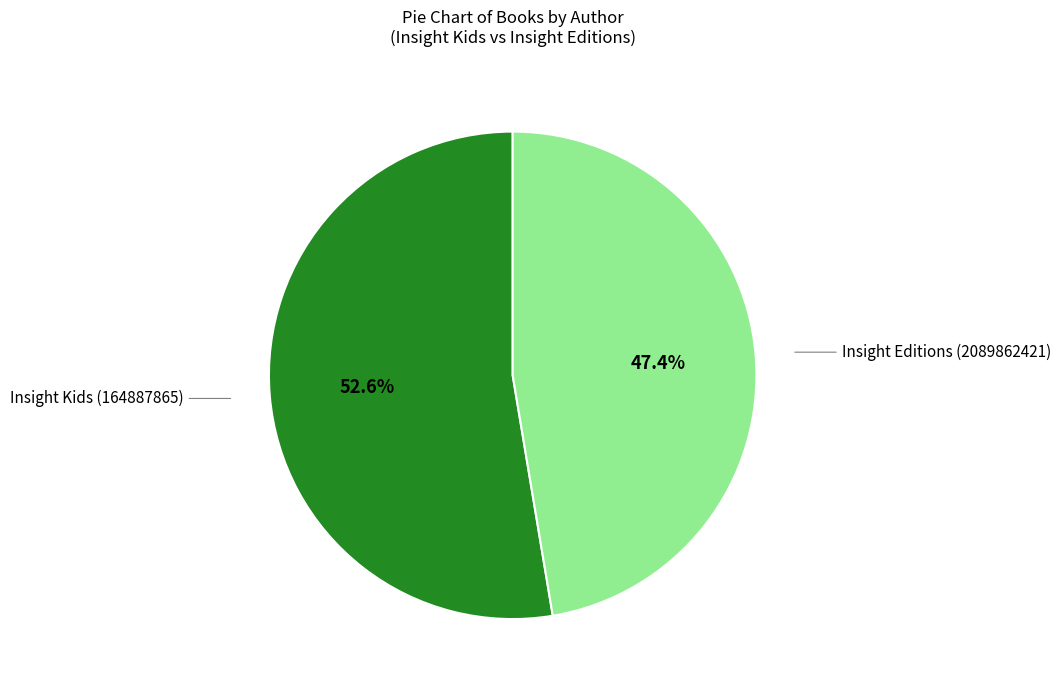

To the nearest percent, what is the difference between the largest and smallest slice percentages?

5%